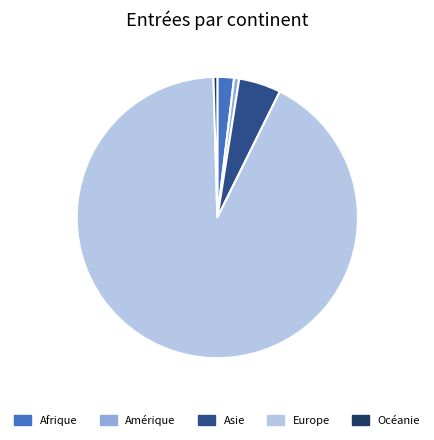

Approximately how many times larger is the value at Afrique compared to Océanie?

4.3